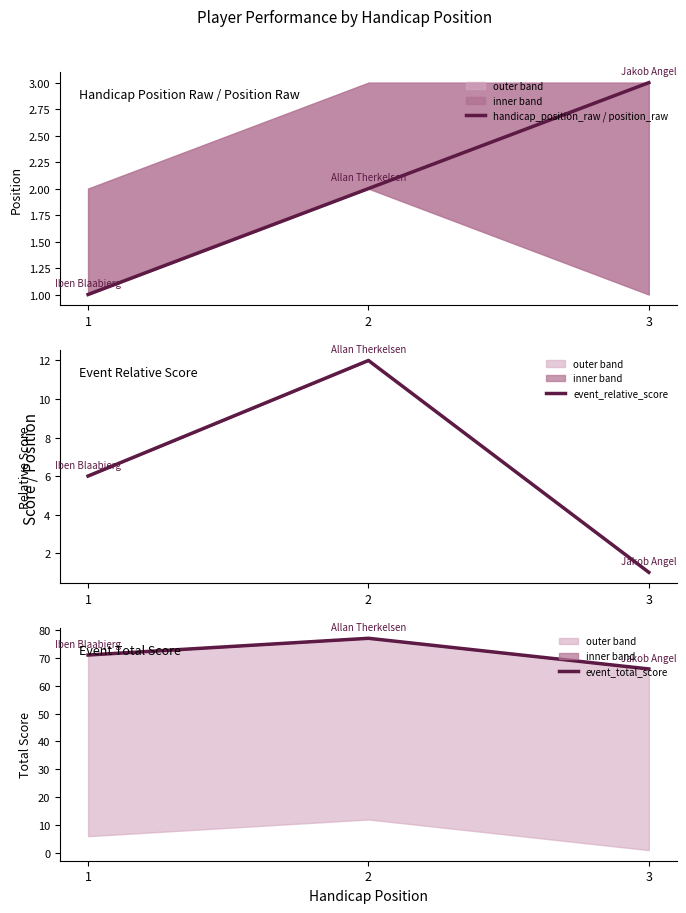

Which category has the lowest value across all series?

1